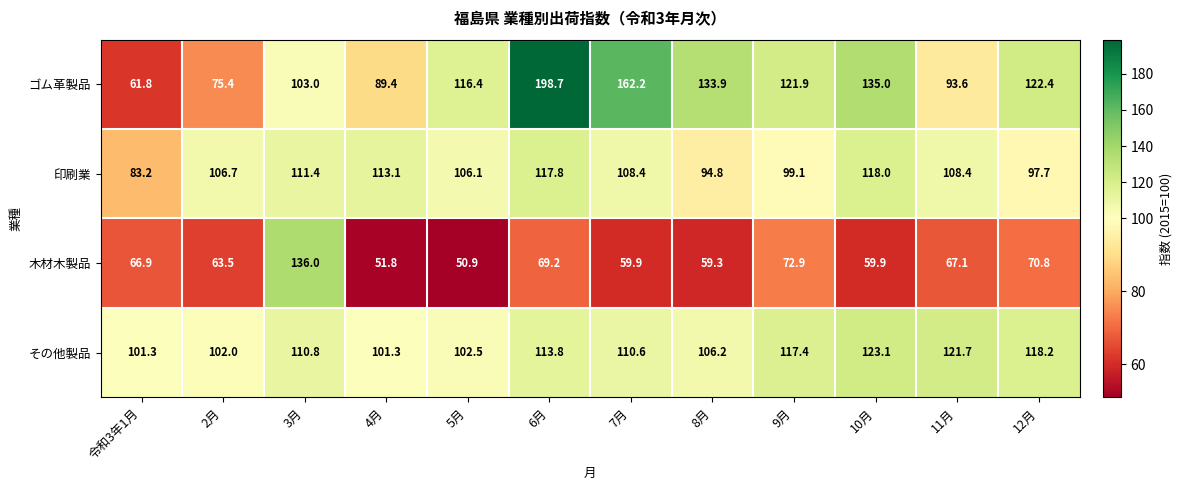

The value of ゴム革製品 at 2月 is 75.4. True or false?

True